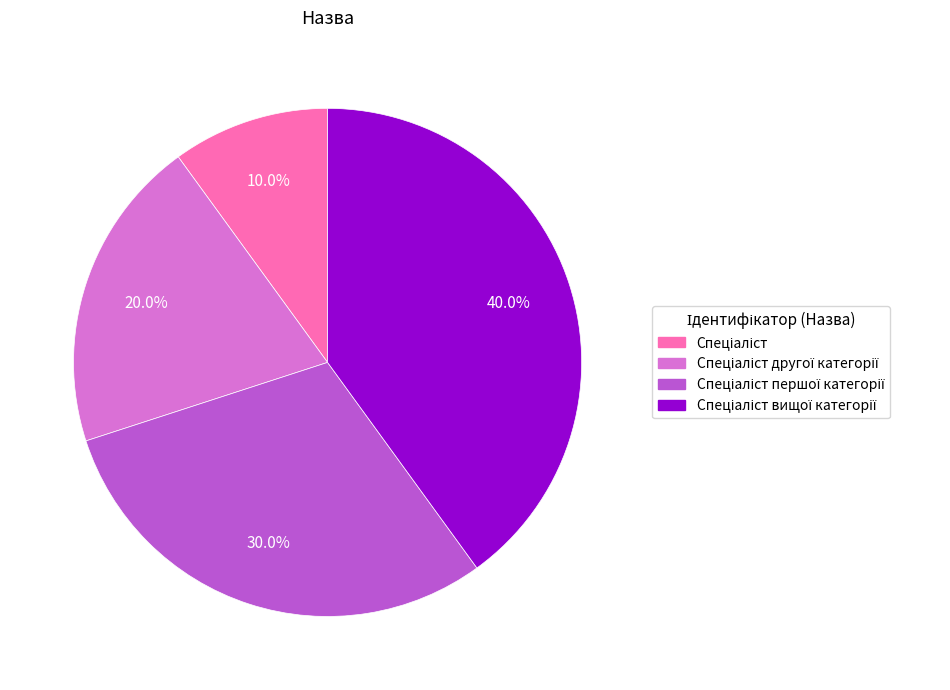

Count the number of slices in the pie.

4